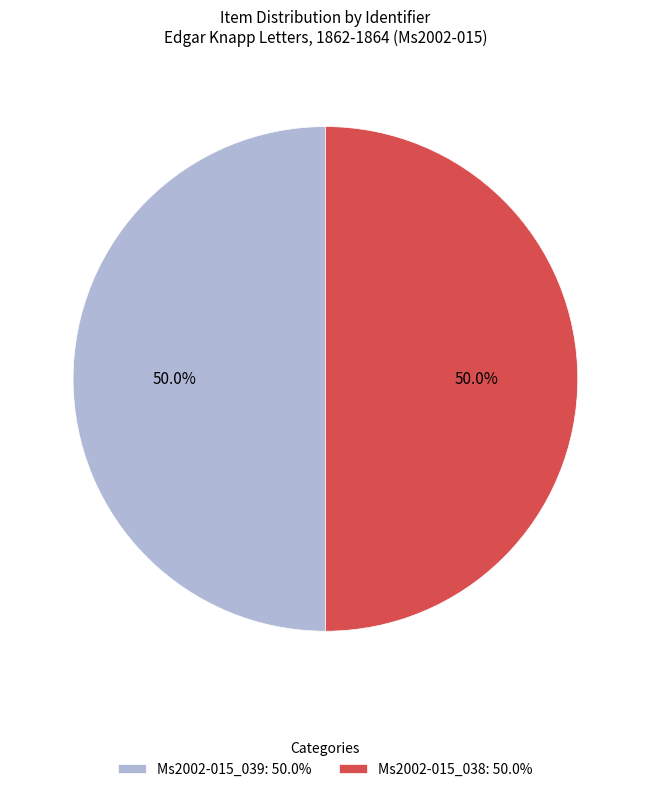

What percentage is the Ms2002-015_039 slice, to the nearest percent?

50%